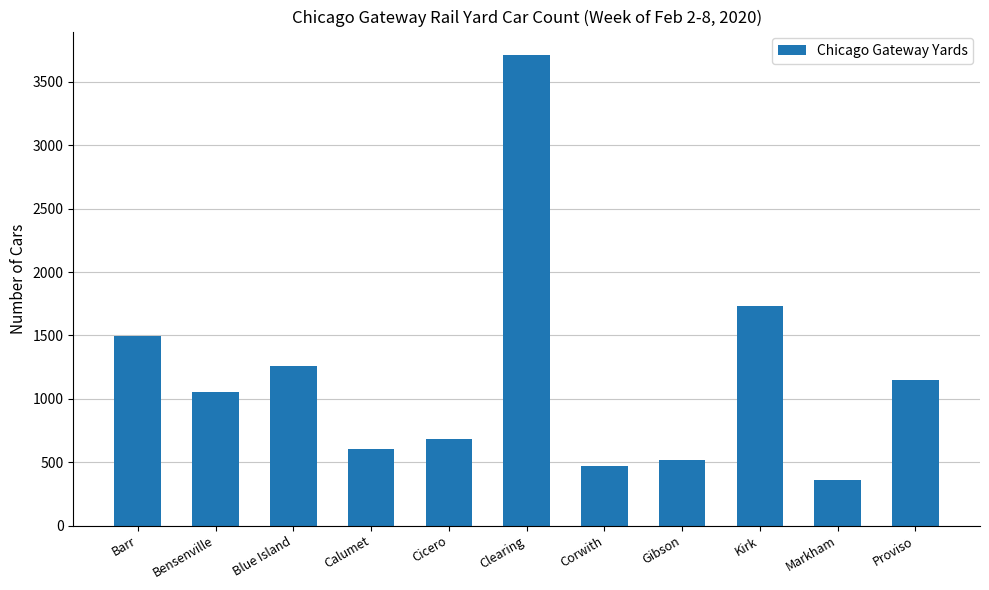

Which label corresponds to the largest value in the chart?

Clearing